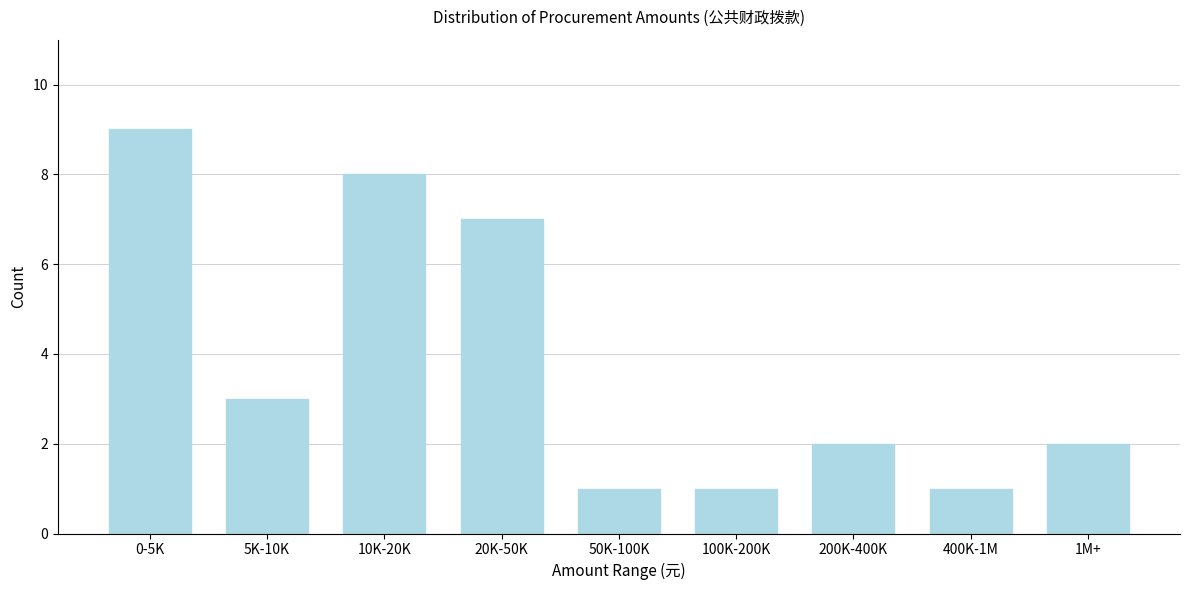

Reading left to right, extract all data points from this chart.

9	3	8	7	1	1	2	1	2